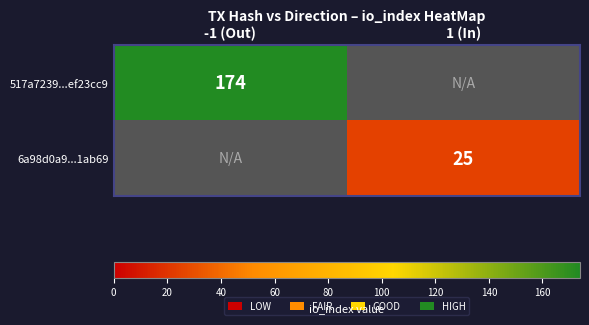

The value of 517a7239...ef23cc9 at -1 (Out) is 174. True or false?

True